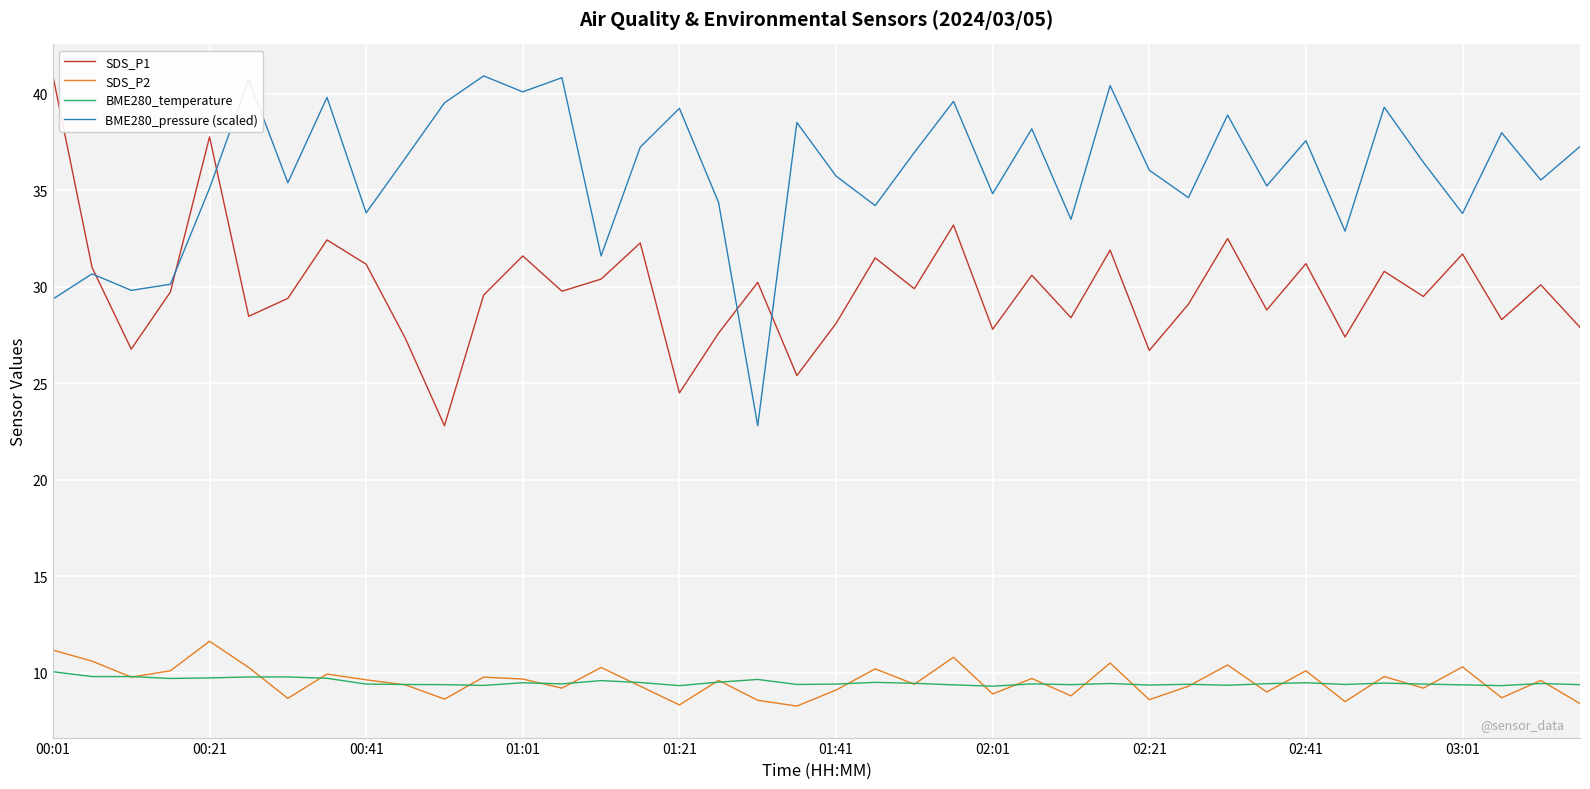

What is the minimum value for SDS_P1?

22.8